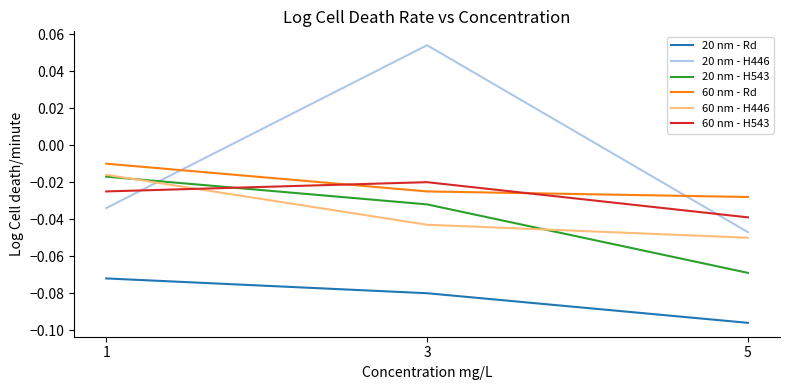

Where is 60 nm - H446 nearest to the value 0?

1